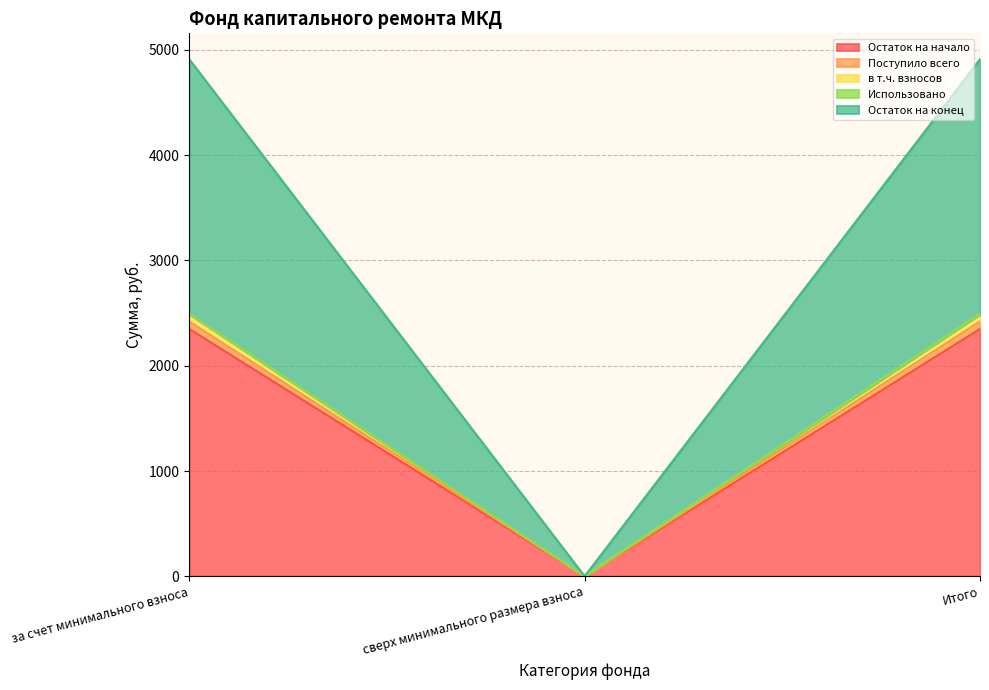

The Остаток на начало series shows 904.8 at за счет минимального взноса. True or false?

False